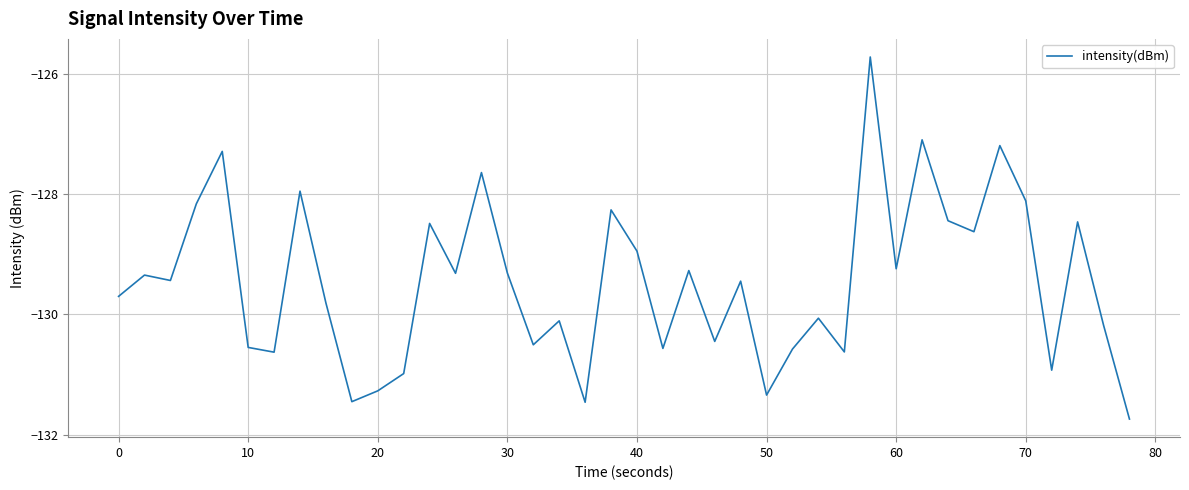

Does the chart display data point markers on the line(s)?

No